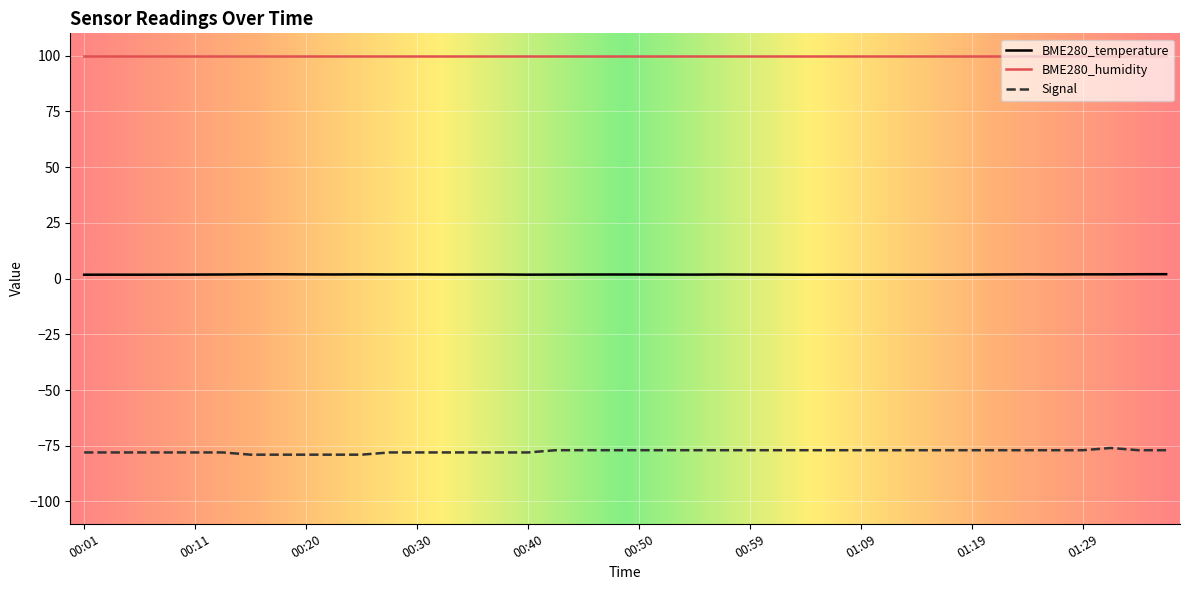

What is the maximum value for BME280_humidity?

100.0